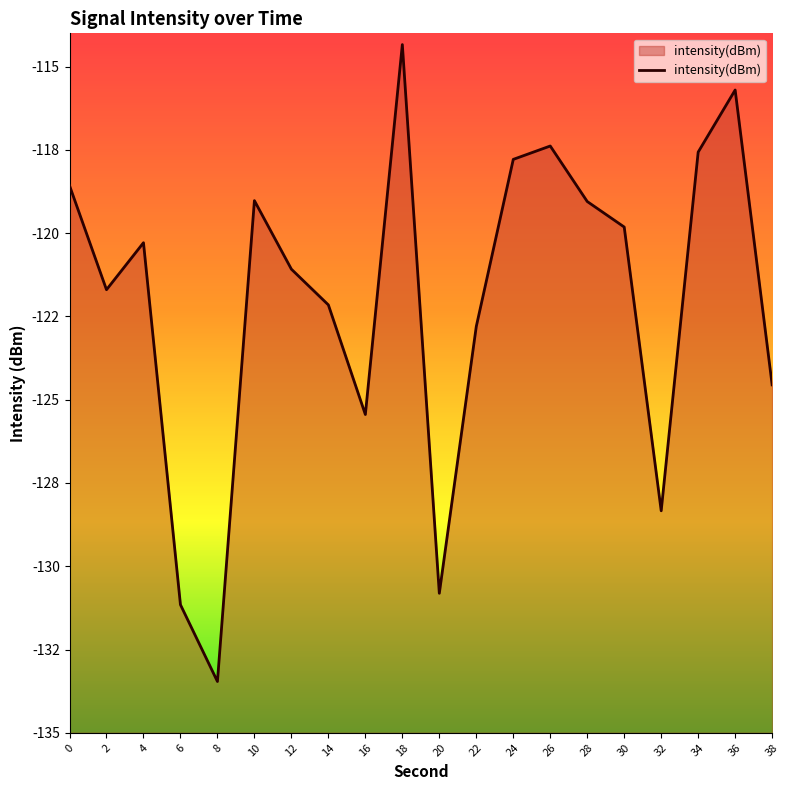

Is it true that the value at 36 is -38.0?

False